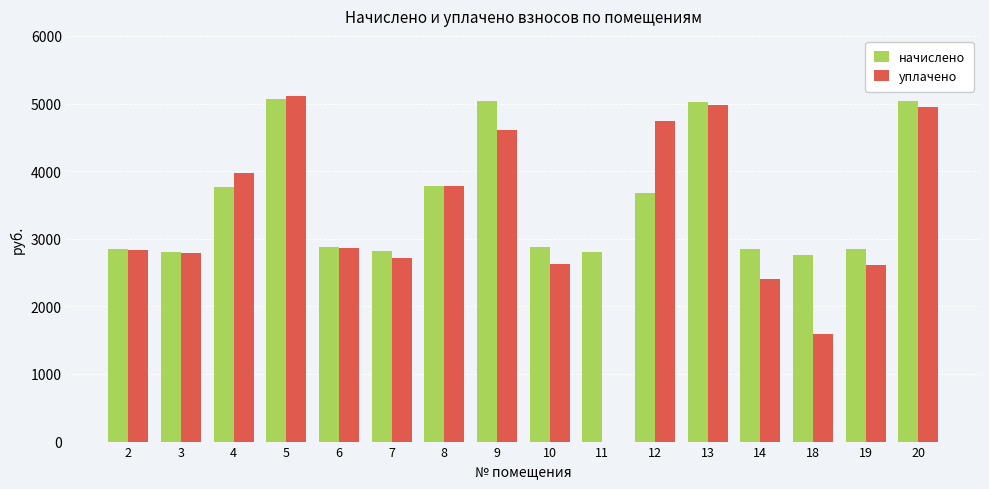

What is the sum of the уплачено values at 3 and 4?

6761.0